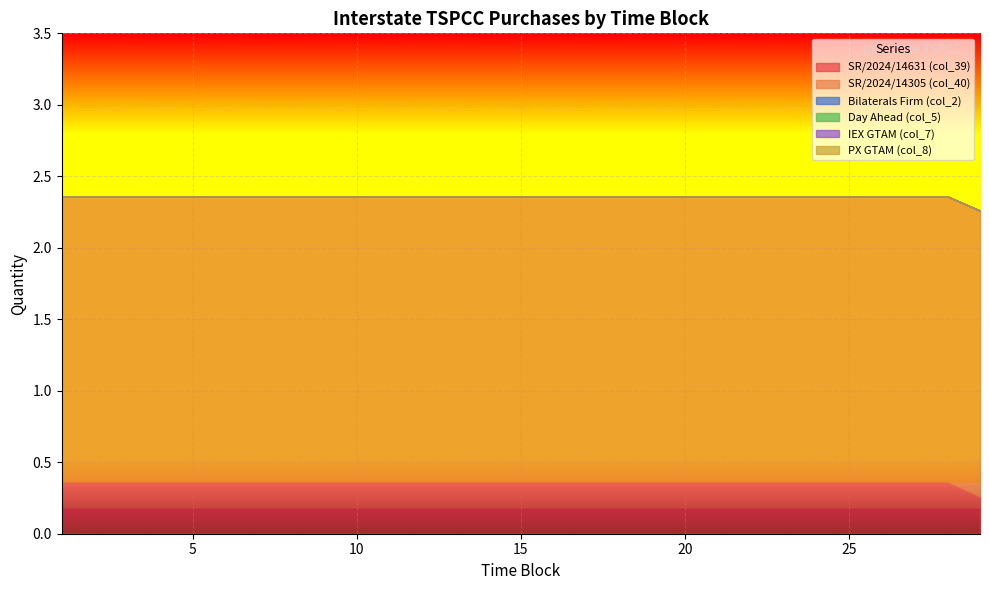

Reading left to right, list all the values displayed in this chart.

SR/2024/14631 (col_39): 0.4	0.4	0.4	0.4	0.4	0.4	0.4	0.4	0.4	0.4	0.4	0.4	0.4	0.4	0.4	0.4	0.4	0.4	0.4	0.4	0.4	0.4	0.4	0.4	0.4	0.4	0.4	0.4	0.3
SR/2024/14305 (col_40): 2.0	2.0	2.0	2.0	2.0	2.0	2.0	2.0	2.0	2.0	2.0	2.0	2.0	2.0	2.0	2.0	2.0	2.0	2.0	2.0	2.0	2.0	2.0	2.0	2.0	2.0	2.0	2.0	2.0
Bilaterals Firm (col_2): 0.0	0.0	0.0	0.0	0.0	0.0	0.0	0.0	0.0	0.0	0.0	0.0	0.0	0.0	0.0	0.0	0.0	0.0	0.0	0.0	0.0	0.0	0.0	0.0	0.0	0.0	0.0	0.0	0.0
Day Ahead (col_5): 0.0	0.0	0.0	0.0	0.0	0.0	0.0	0.0	0.0	0.0	0.0	0.0	0.0	0.0	0.0	0.0	0.0	0.0	0.0	0.0	0.0	0.0	0.0	0.0	0.0	0.0	0.0	0.0	0.0
IEX GTAM (col_7): 0.0	0.0	0.0	0.0	0.0	0.0	0.0	0.0	0.0	0.0	0.0	0.0	0.0	0.0	0.0	0.0	0.0	0.0	0.0	0.0	0.0	0.0	0.0	0.0	0.0	0.0	0.0	0.0	0.0
PX GTAM (col_8): 0.0	0.0	0.0	0.0	0.0	0.0	0.0	0.0	0.0	0.0	0.0	0.0	0.0	0.0	0.0	0.0	0.0	0.0	0.0	0.0	0.0	0.0	0.0	0.0	0.0	0.0	0.0	0.0	0.0